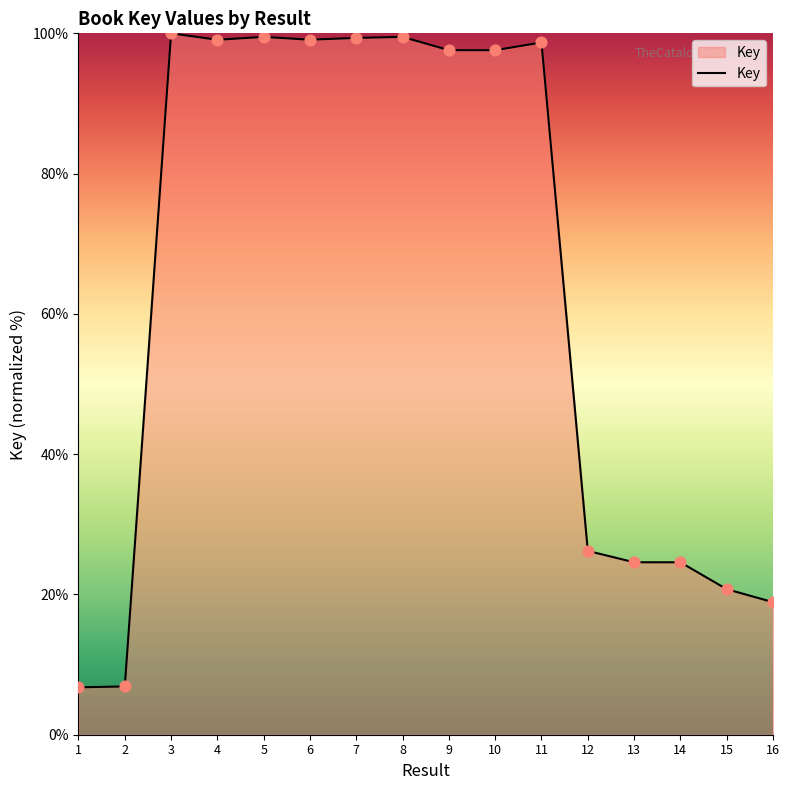

Between 13 and 5, which is larger?

5